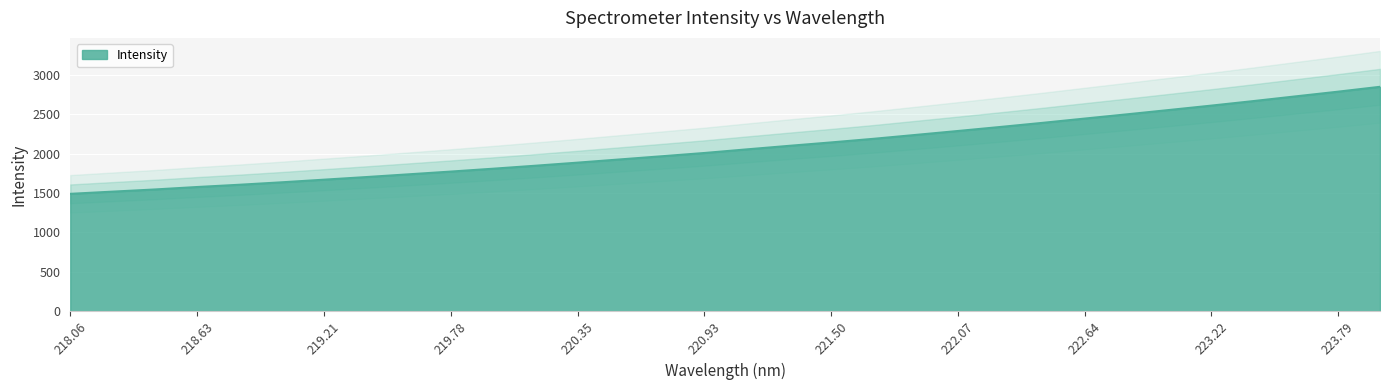

Count the number of data series in this chart.

1